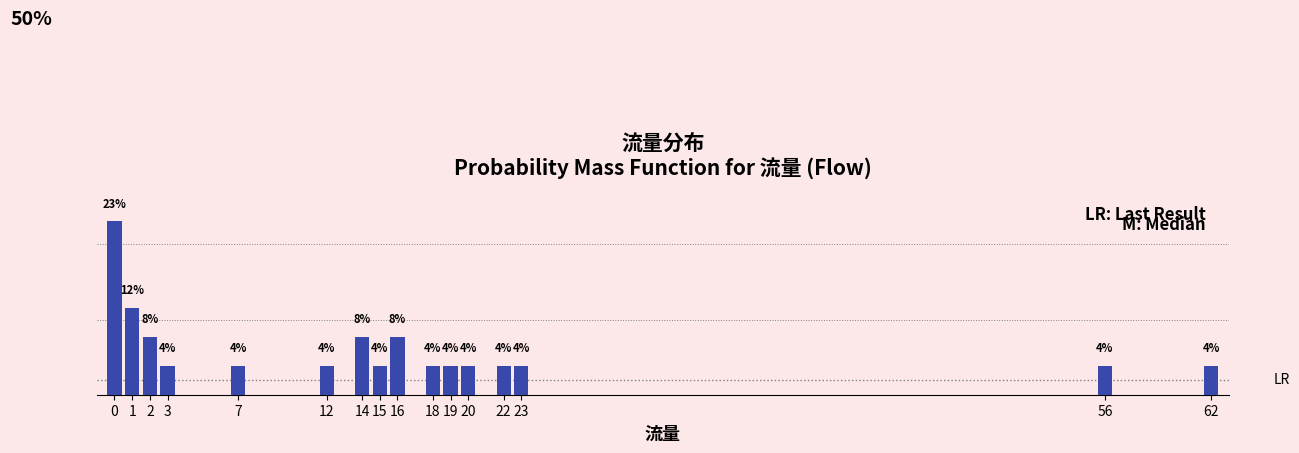

Are the bars horizontal?

No